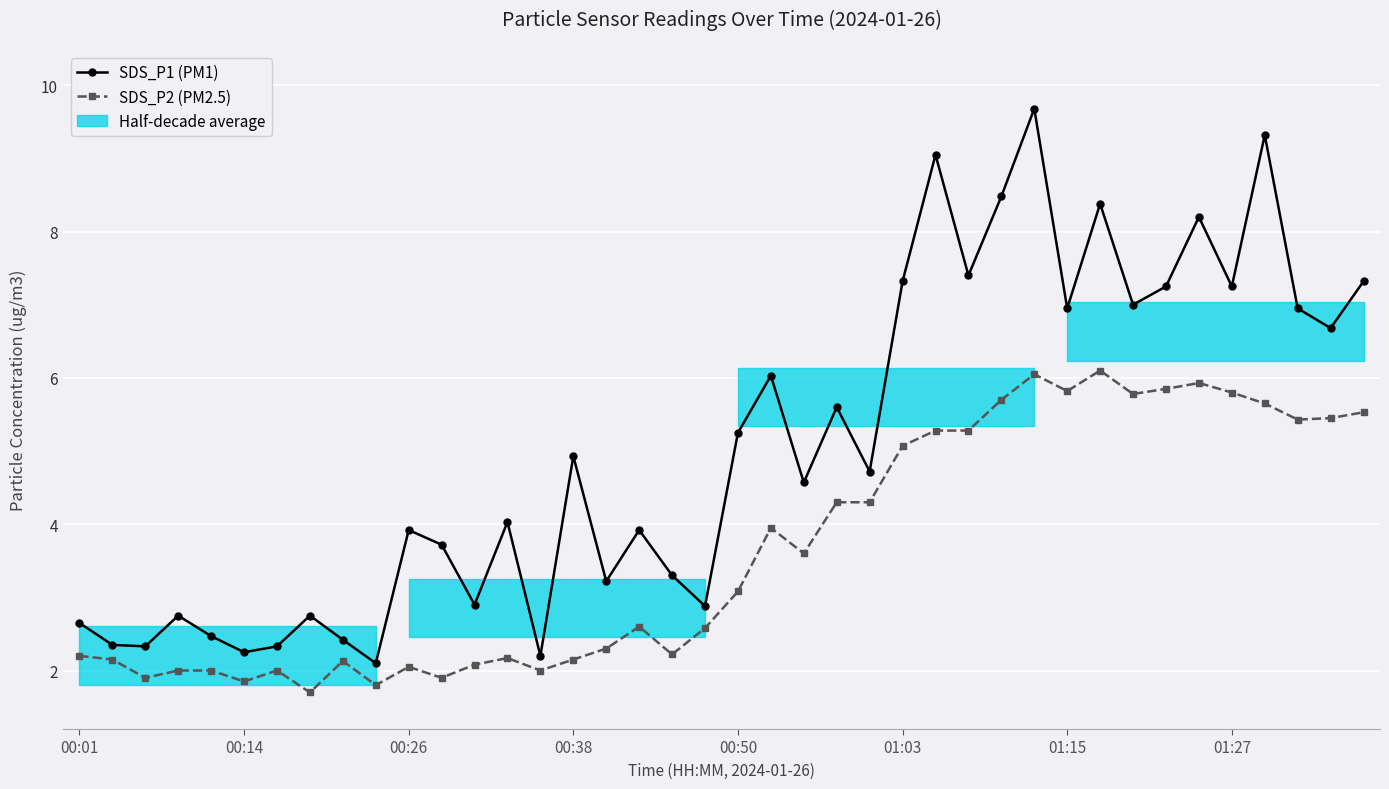

Which series changed the most between 32 and 37?

SDS_P2 (PM2.5)